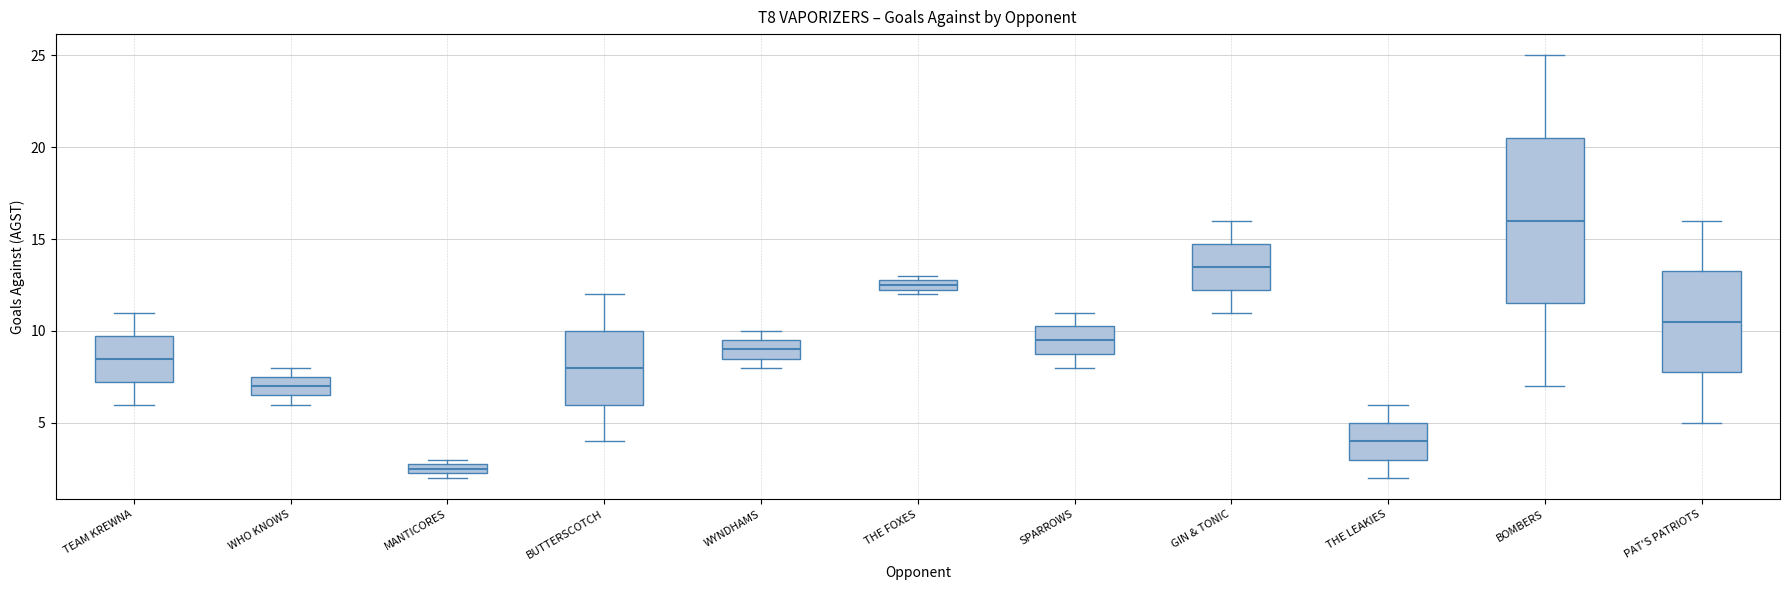

Which box's median line is the lowest?

MANTICORES